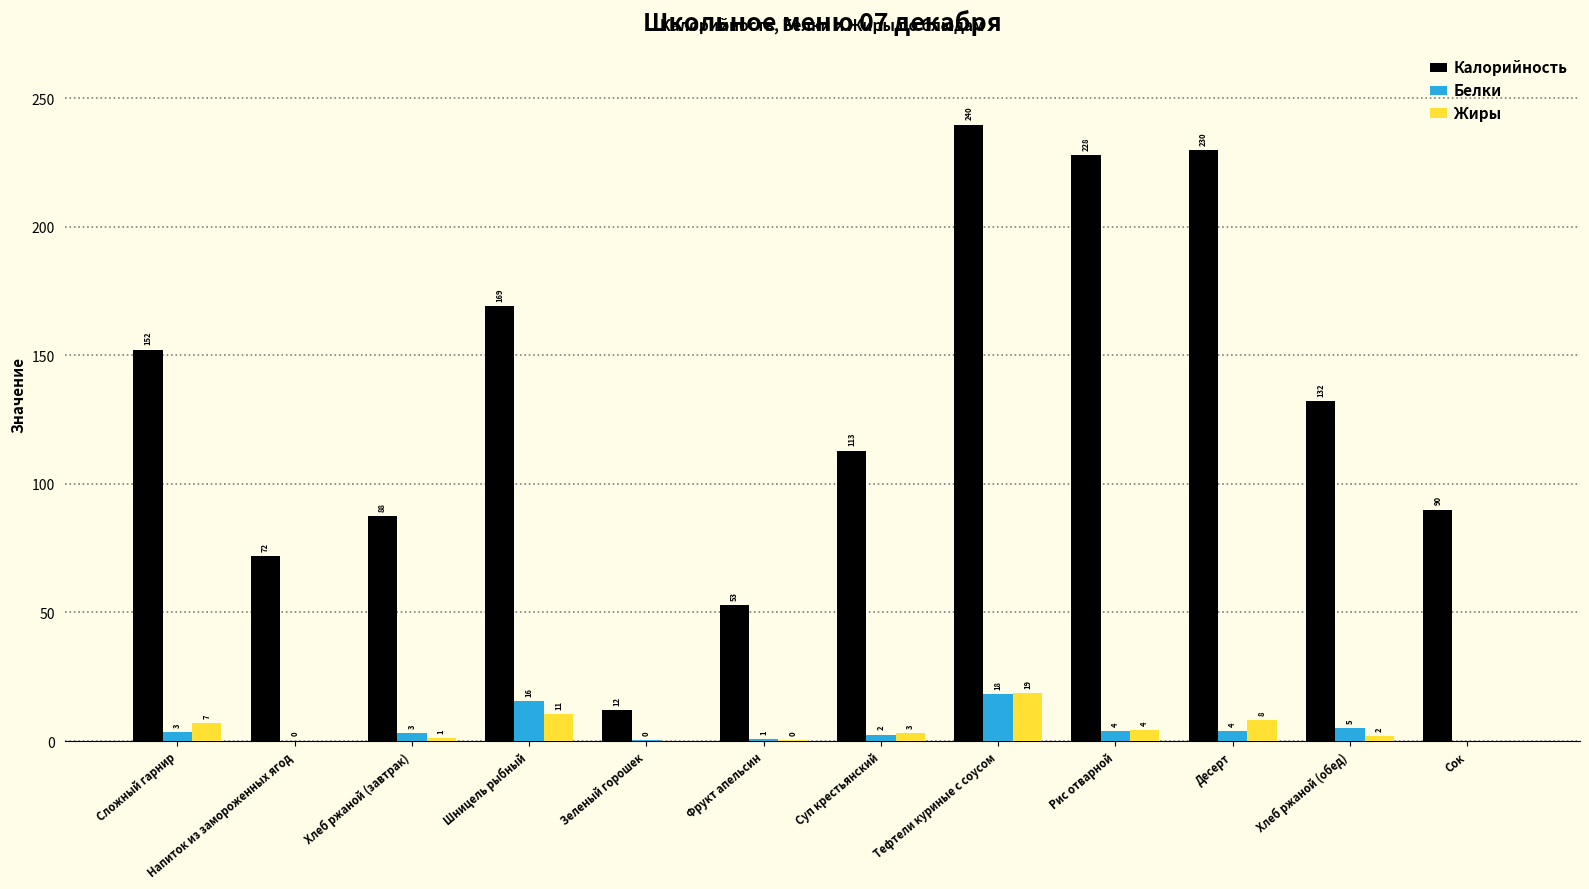

Which label corresponds to the largest value in the chart?

Тефтели куриные с соусом